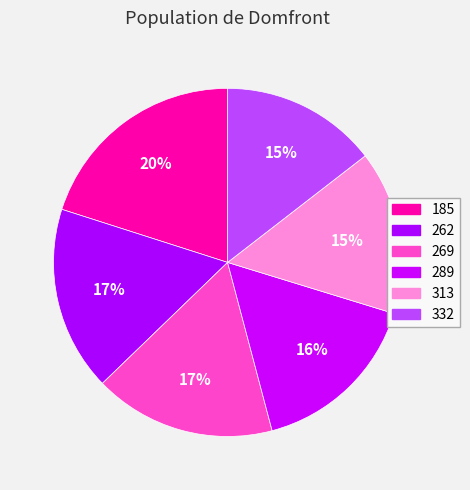

Which category has the smallest portion of the pie?

332